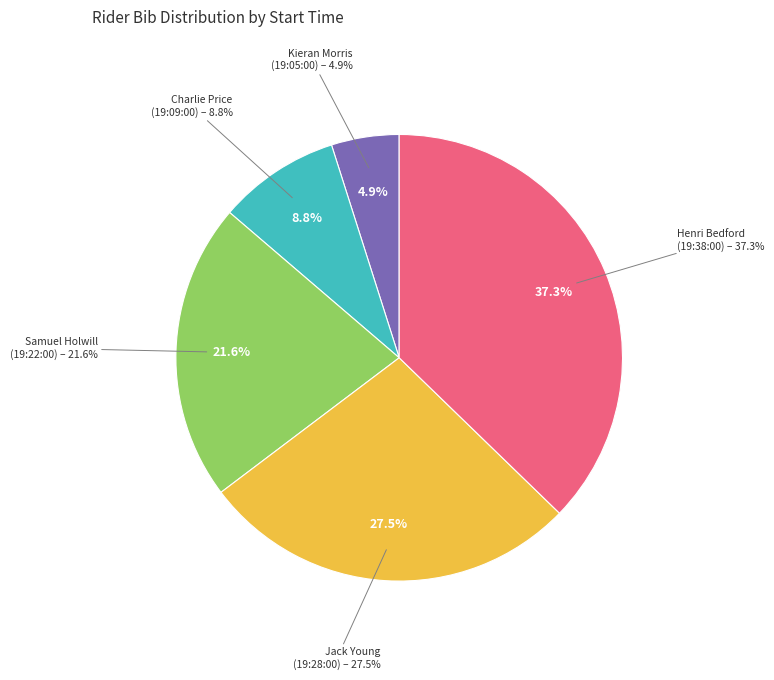

What percentage do Jack Young
(19:28:00) and Henri Bedford
(19:38:00) together represent?

64.7%